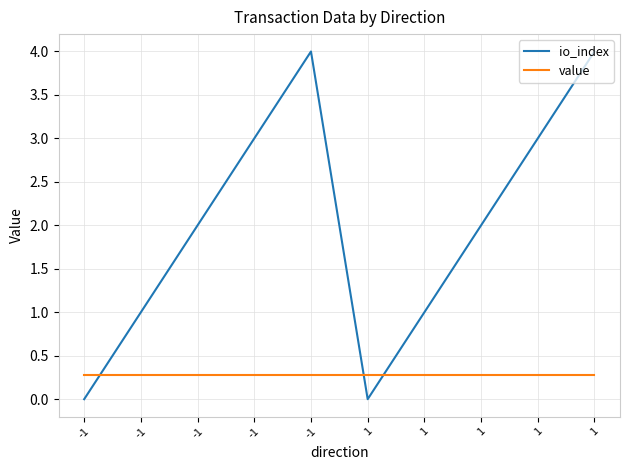

Reading left to right, extract all data points from this chart.

io_index: -1=0.0	-1=1.0	-1=2.0	-1=3.0	-1=4.0	1=0.0	1=1.0	1=2.0	1=3.0	1=4.0
value: -1=0.3	-1=0.3	-1=0.3	-1=0.3	-1=0.3	1=0.3	1=0.3	1=0.3	1=0.3	1=0.3